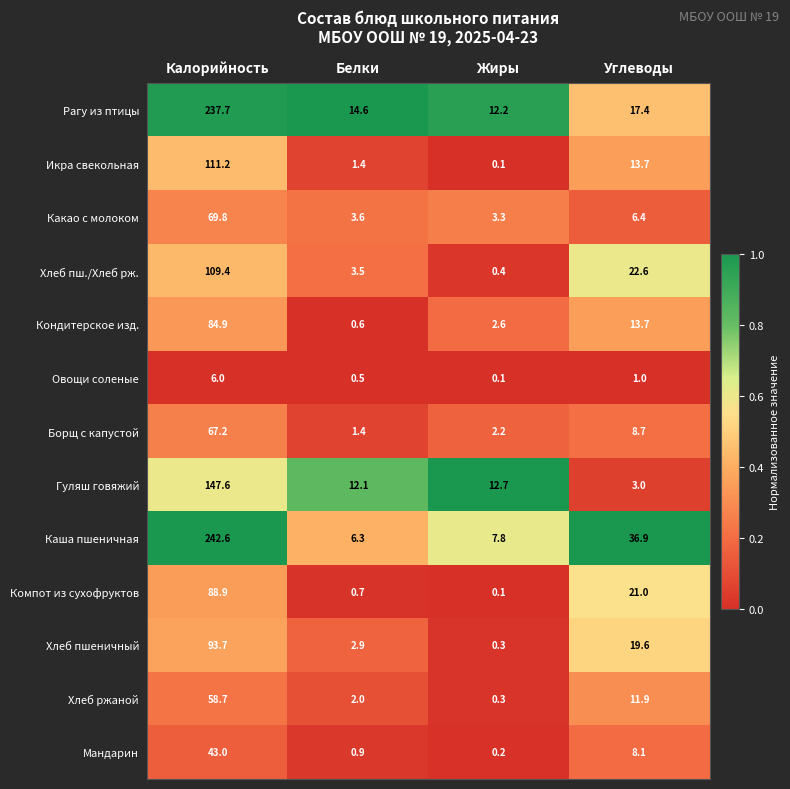

At how many categories does at least one series exceed 0?

4